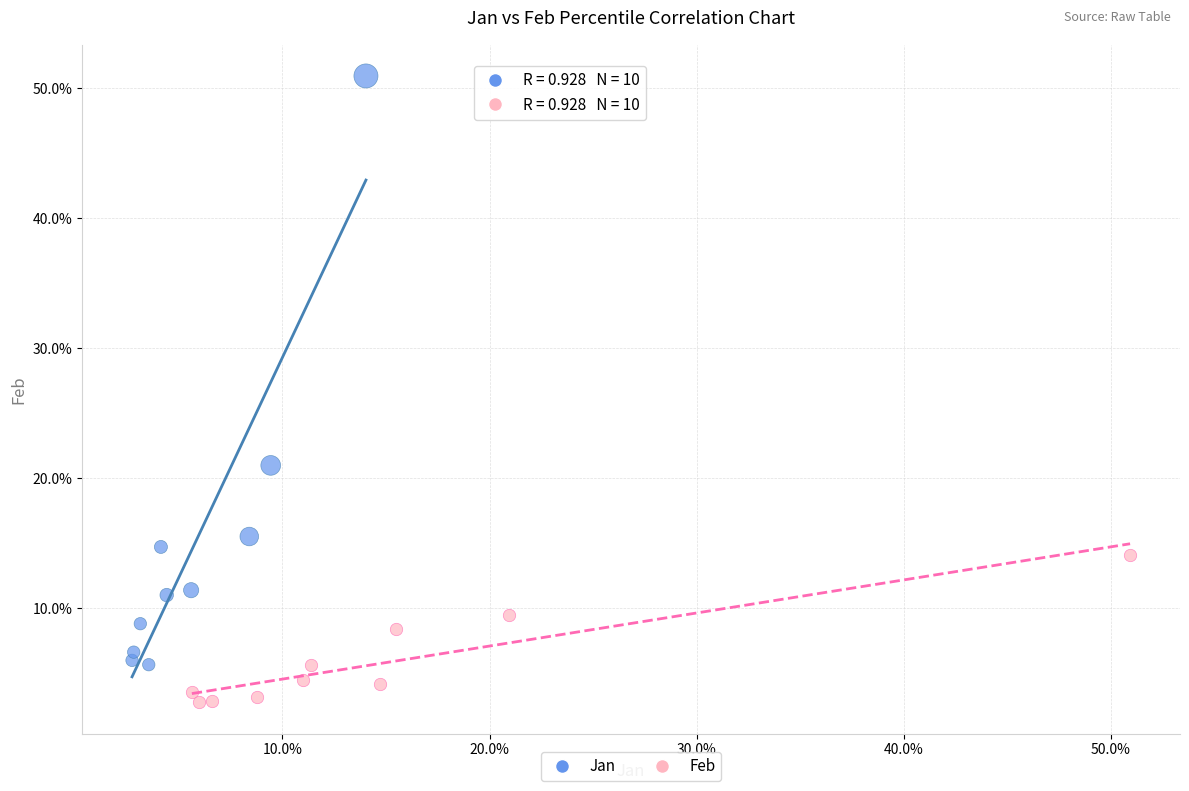

Which series contains the highest Y value?

Jan